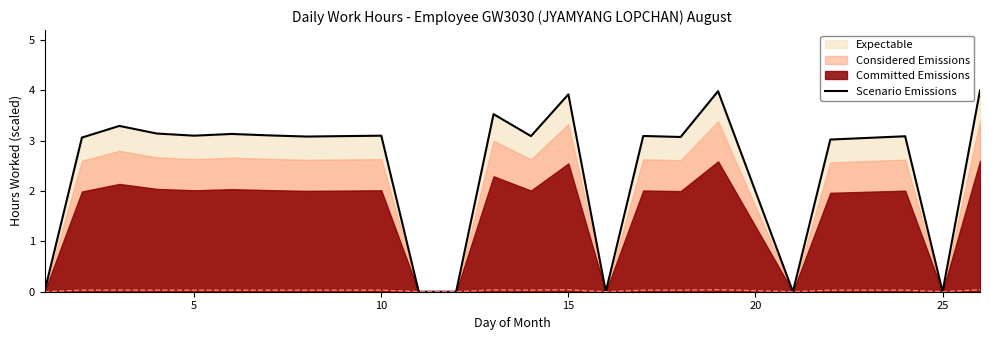

What is the highest value of the Scenario Emissions series?

4.0